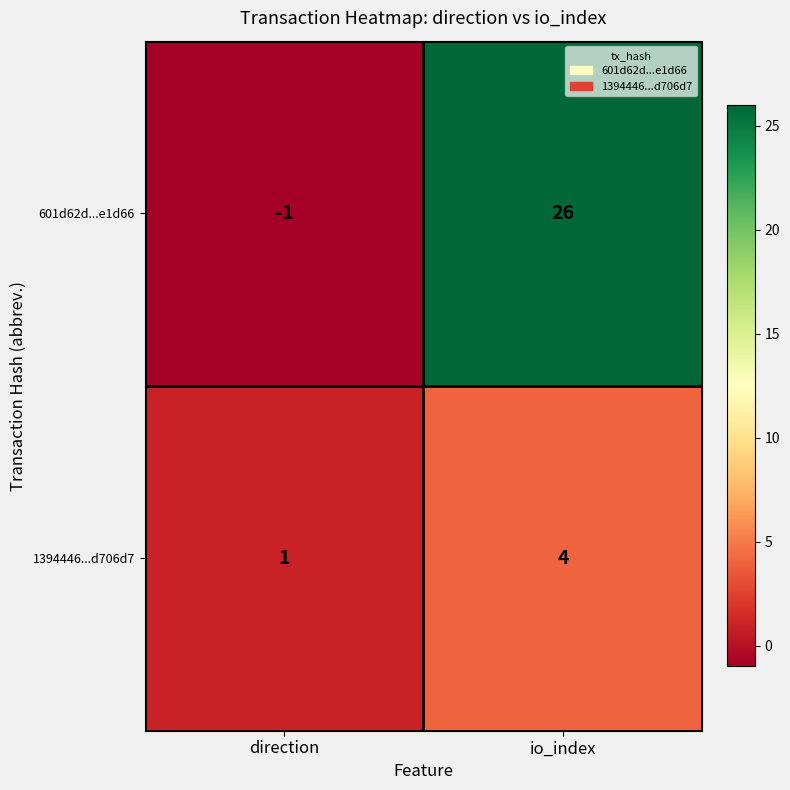

At direction, list the series in order from smallest to largest.

601d62d...e1d66, 1394446...d706d7